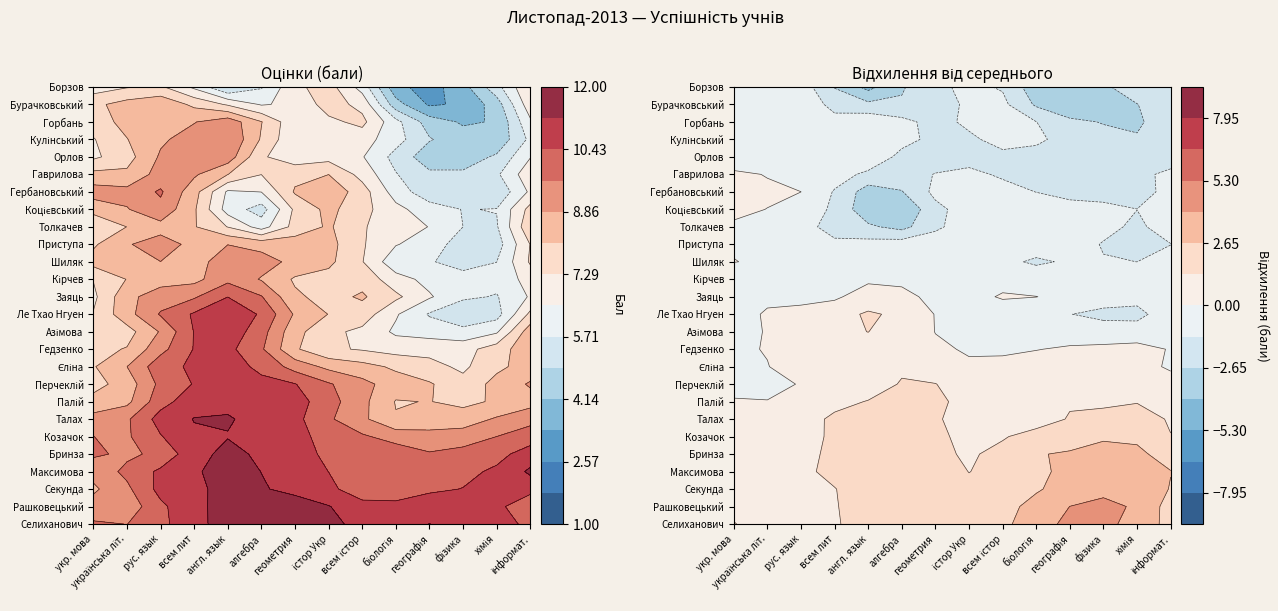

What is the approximate value of Азімова at Бринза?

12